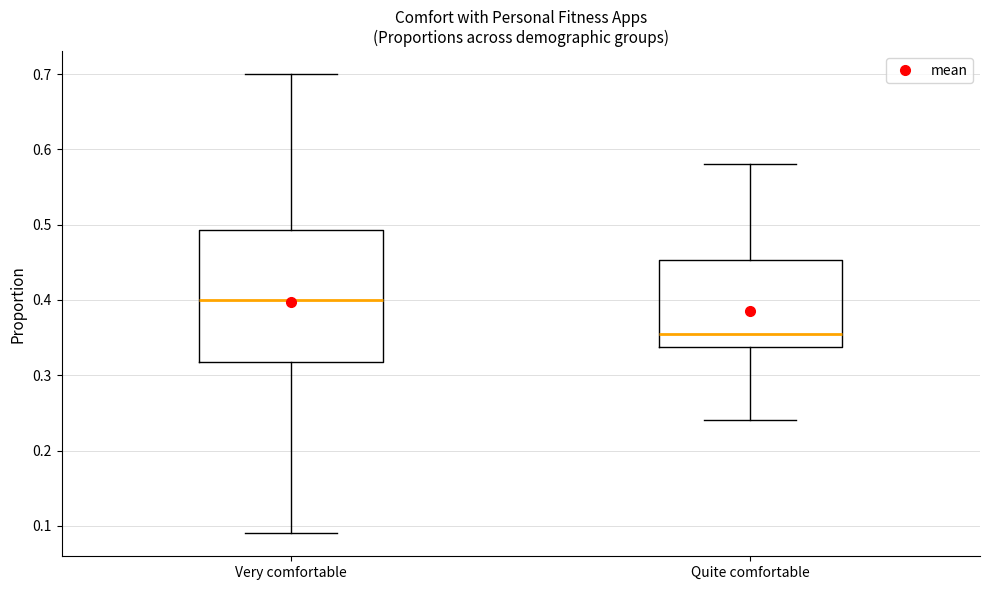

Which box has the lowest median line?

Quite comfortable